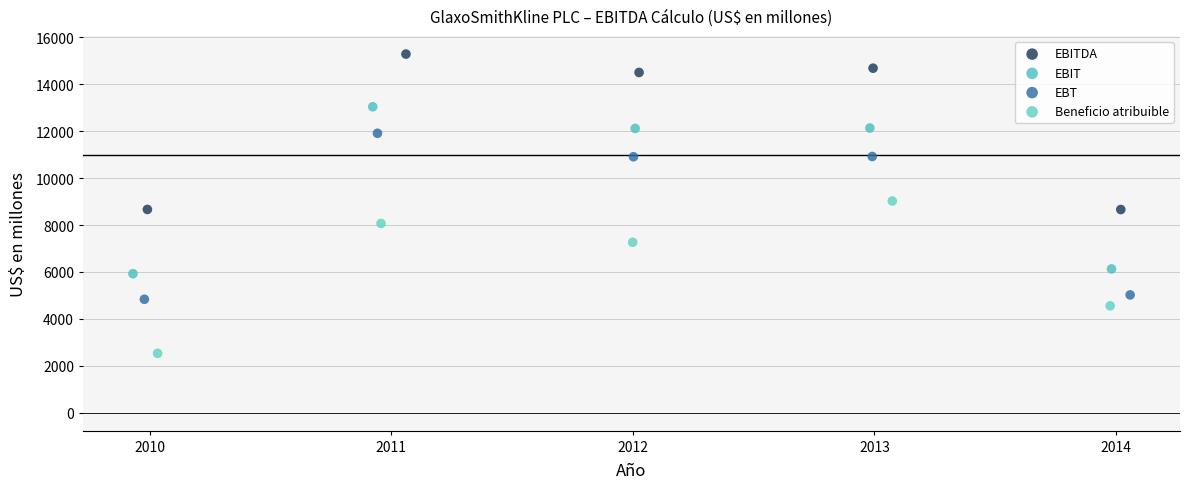

Which series reaches the minimum Y coordinate?

Beneficio atribuible